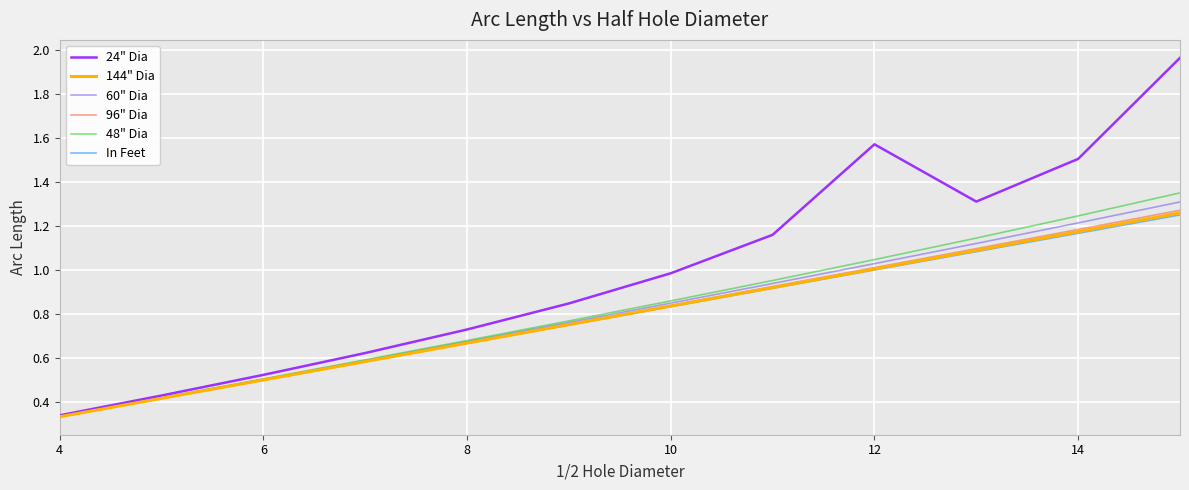

Which series has the largest range (max minus min)?

24" Dia